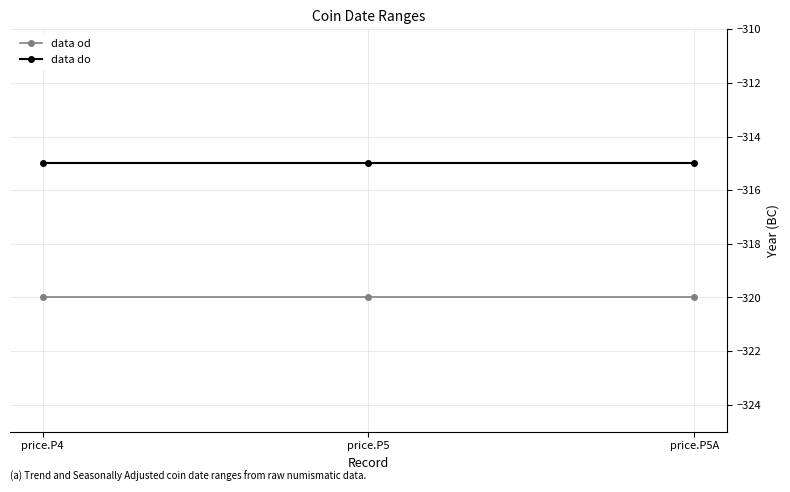

What are all the series names shown in the legend?

data od, data do